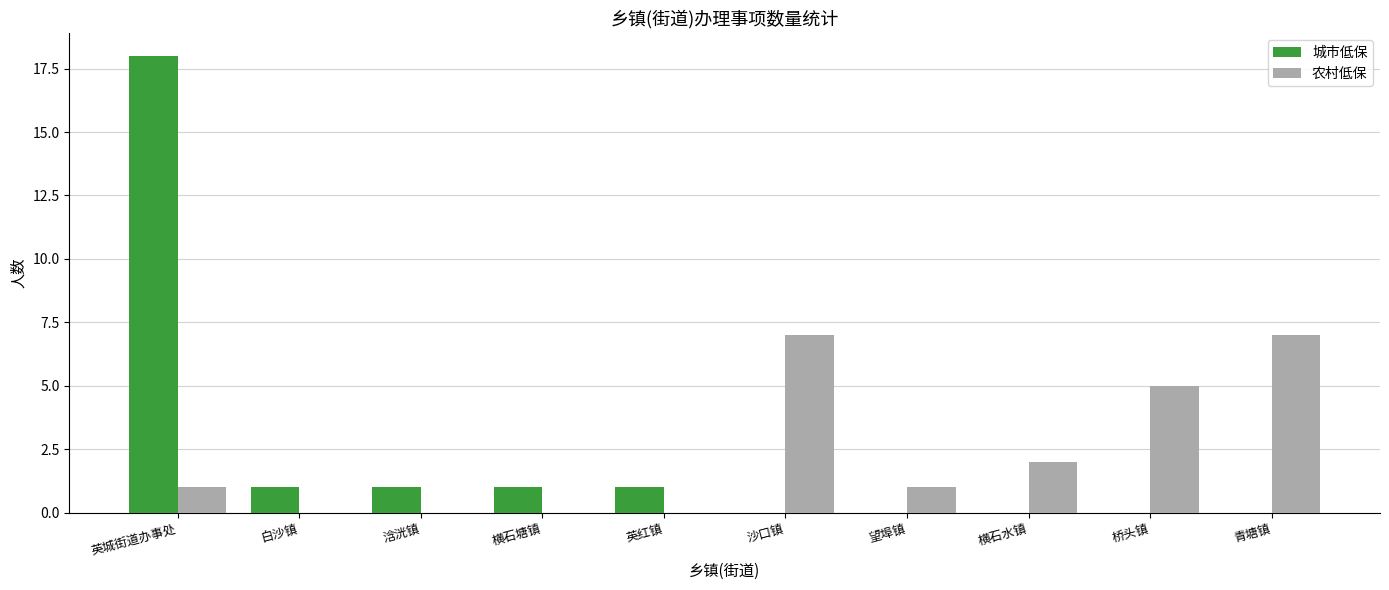

At which category is the sum across all series the highest?

英城街道办事处